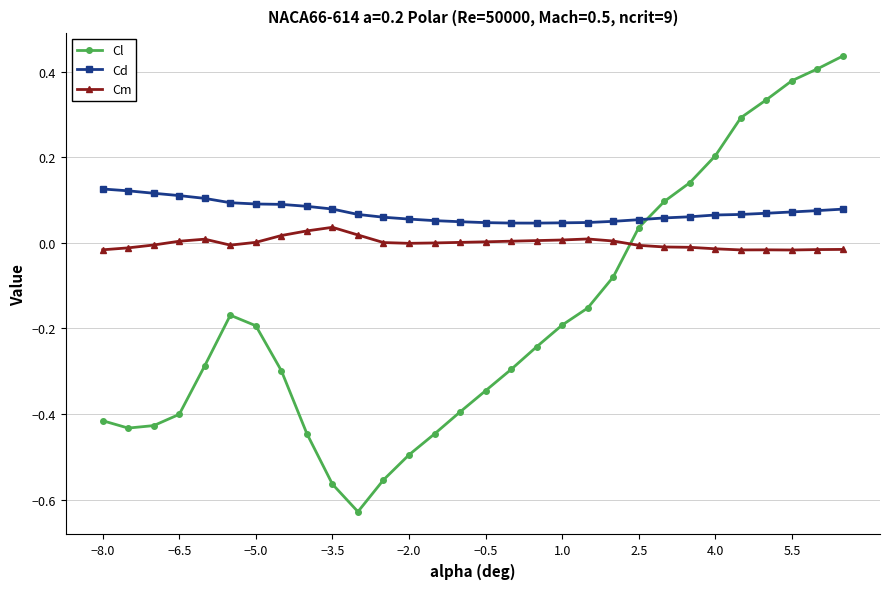

How many intersections are there between Cm and Cl?

1